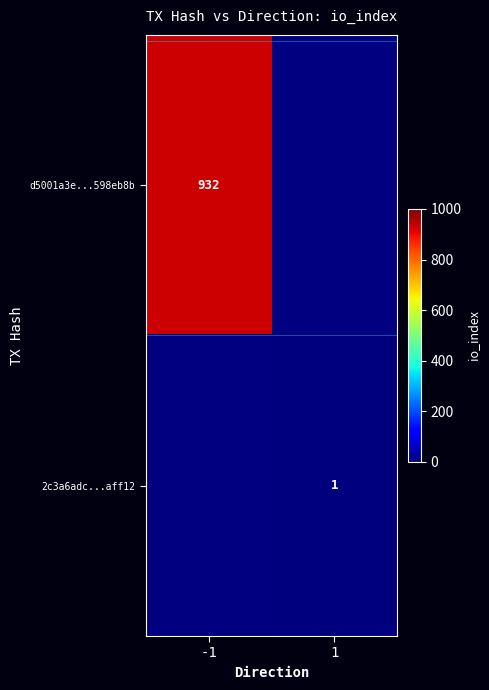

Between 1 and -1, which is larger?

-1